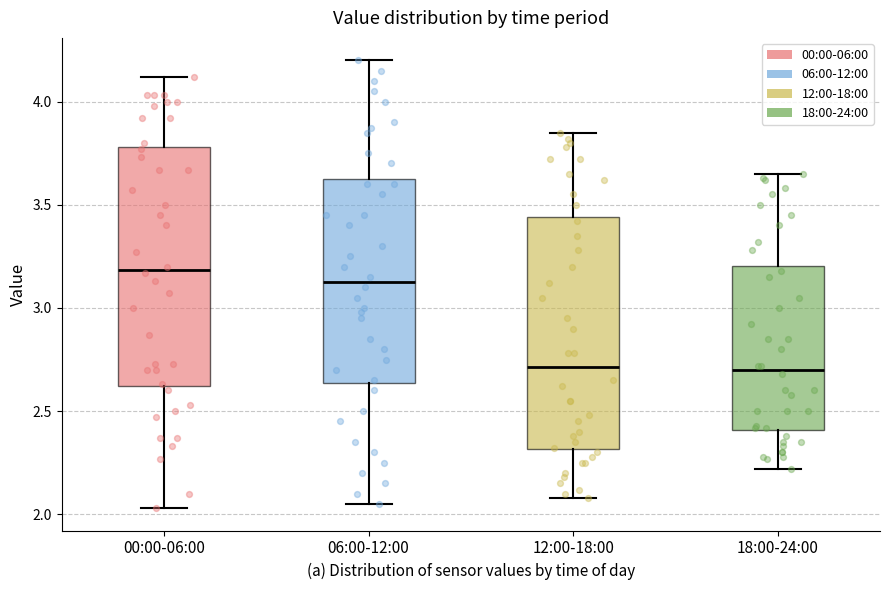

Where does the median line of the box for 12:00-18:00 sit on the y-axis? The values are not printed on the chart, so give them approximately, as read against the axis.

2.70